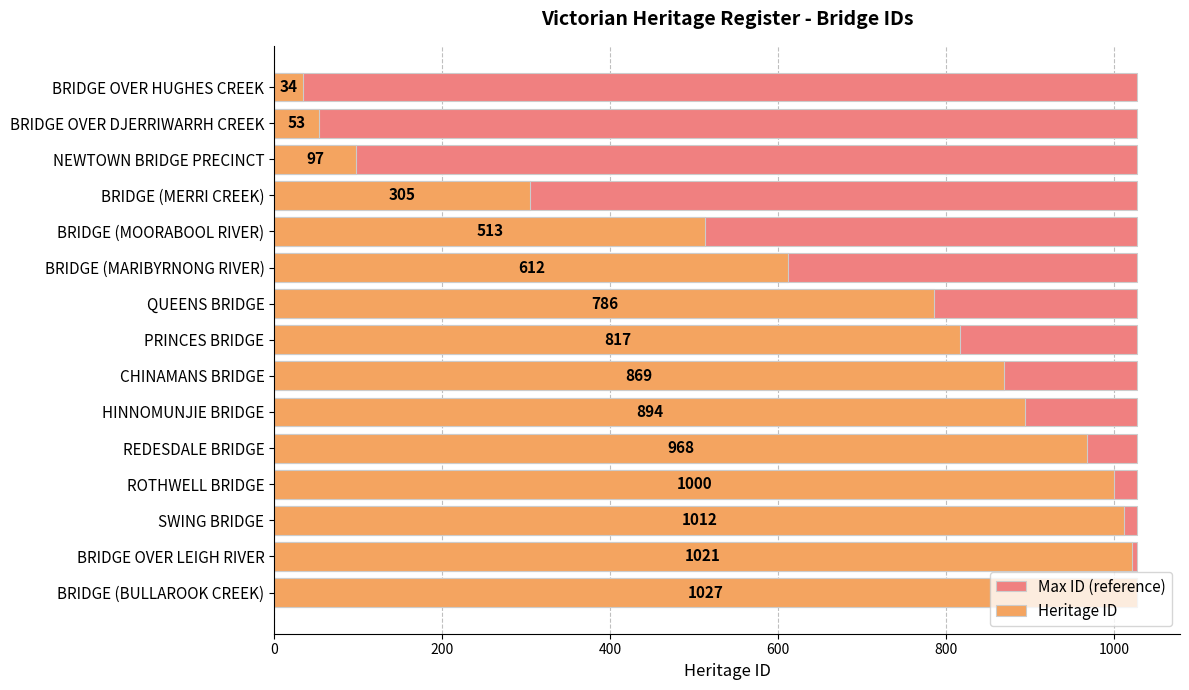

What position from the right is 600?

12